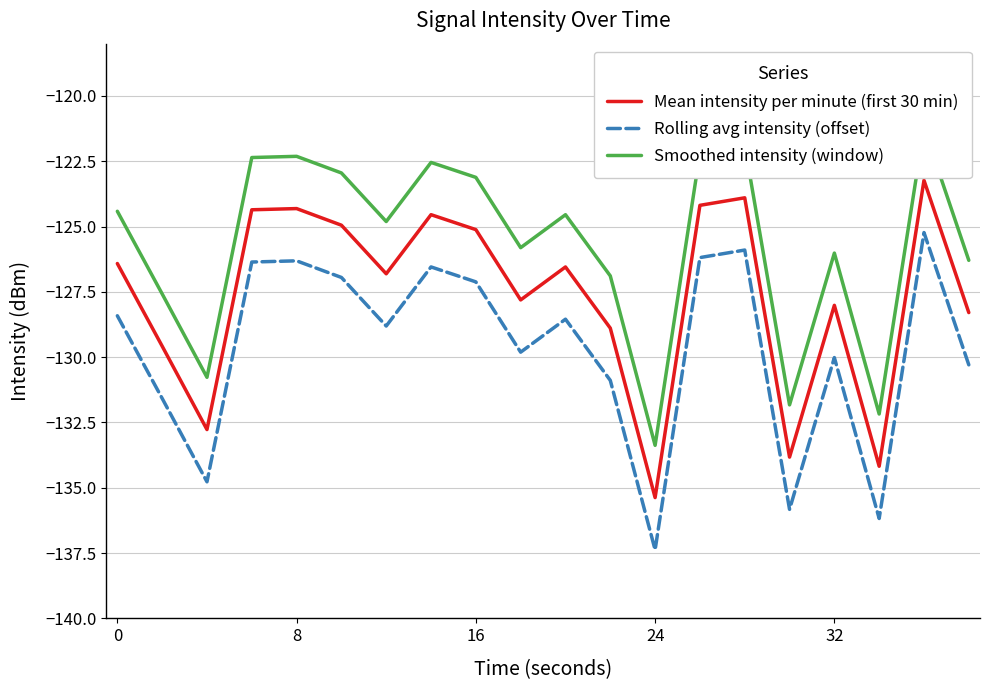

What is the difference between the maximum and minimum values in the Rolling avg intensity (offset) series?

12.1